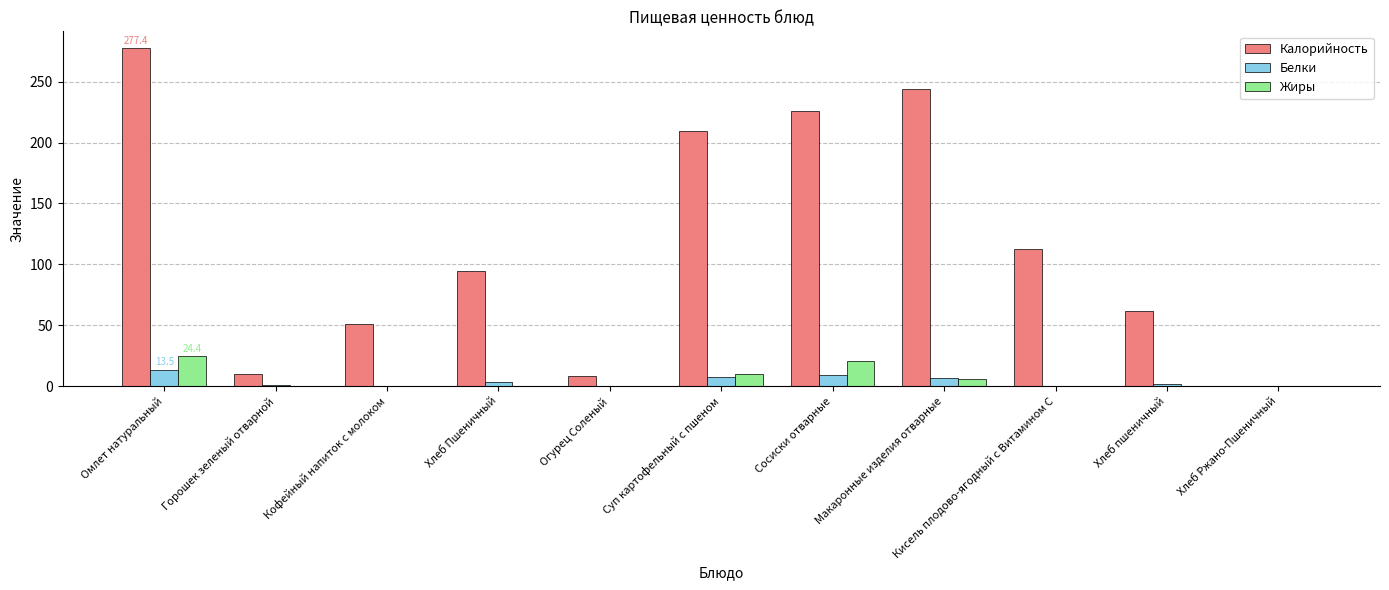

The Калорийность series shows 384.5 at Сосиски отварные. True or false?

False